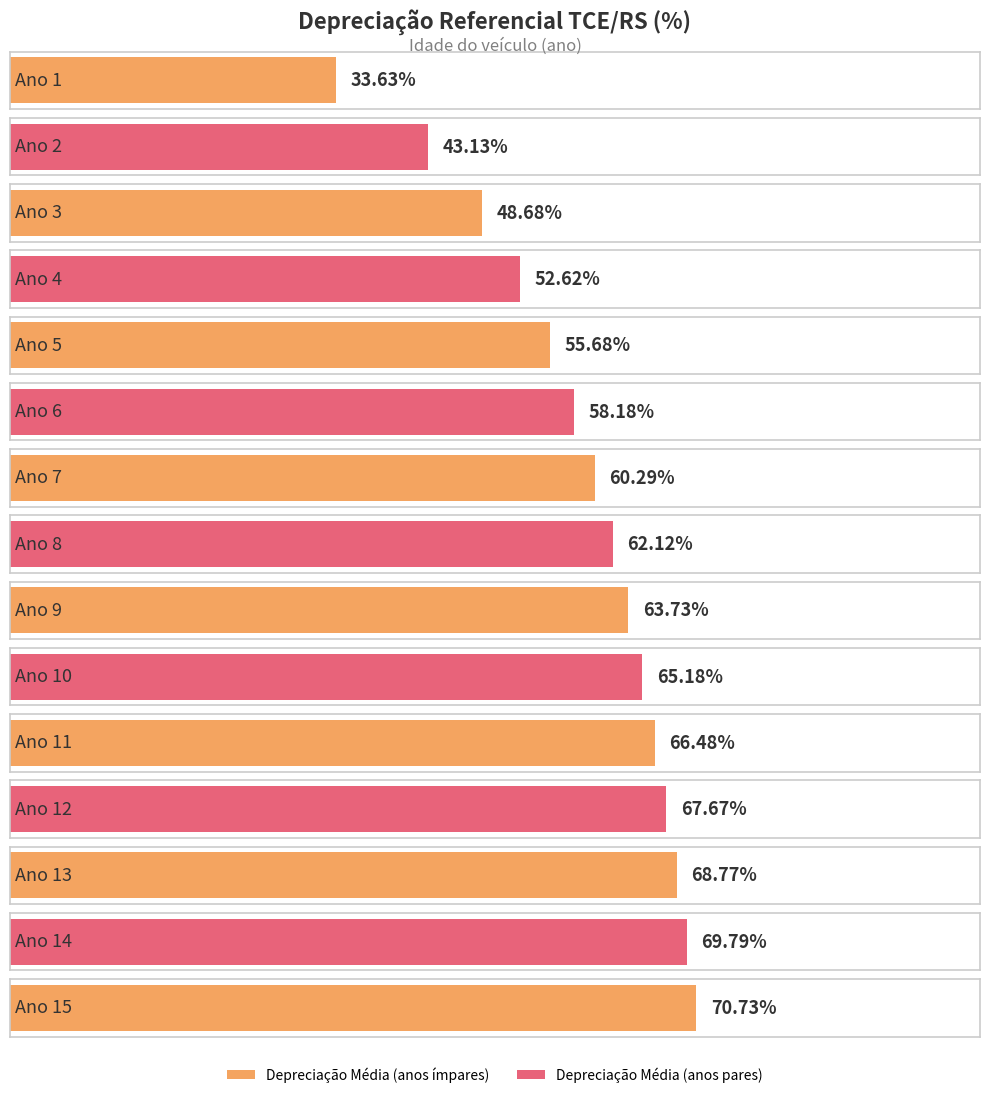

What is the sum of the values at 1 and 9?

97.4